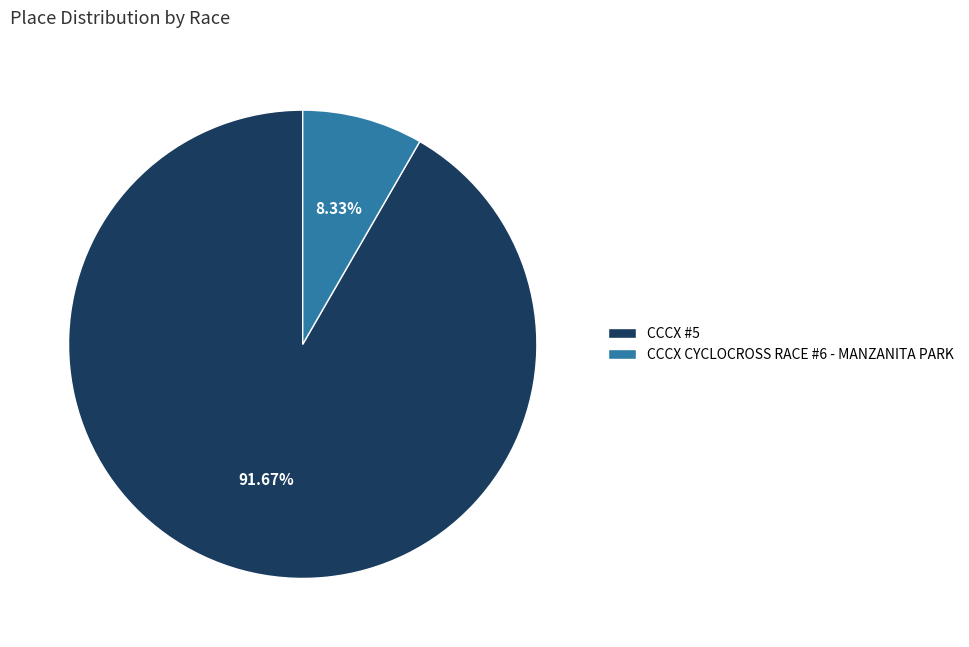

Which slice is the smallest?

CCCX CYCLOCROSS RACE #6 - MANZANITA PARK